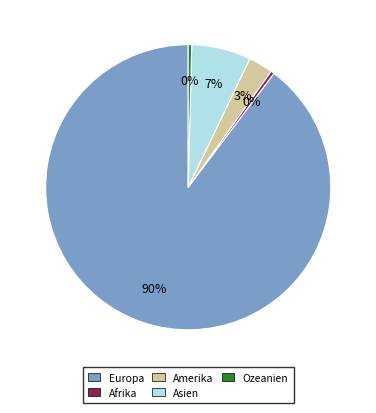

Which slice is the largest?

Europa